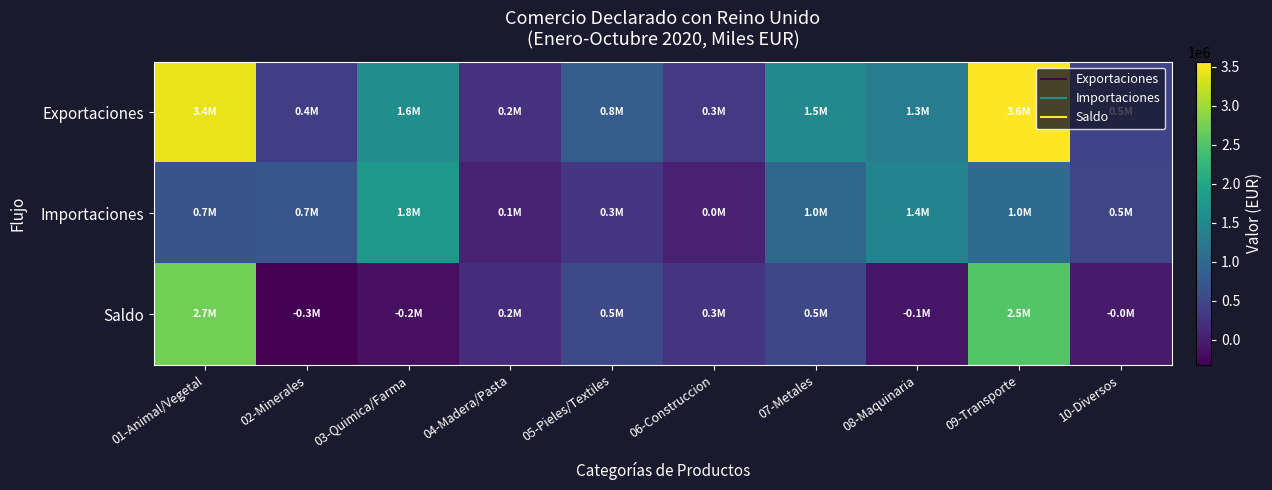

Which has a higher value, 07-Metales or 02-Minerales?

07-Metales